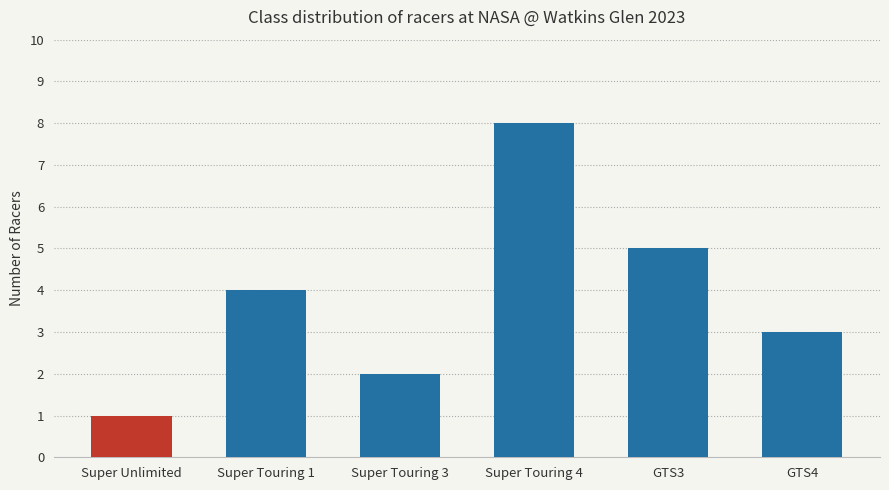

How many data points does each series have?

6